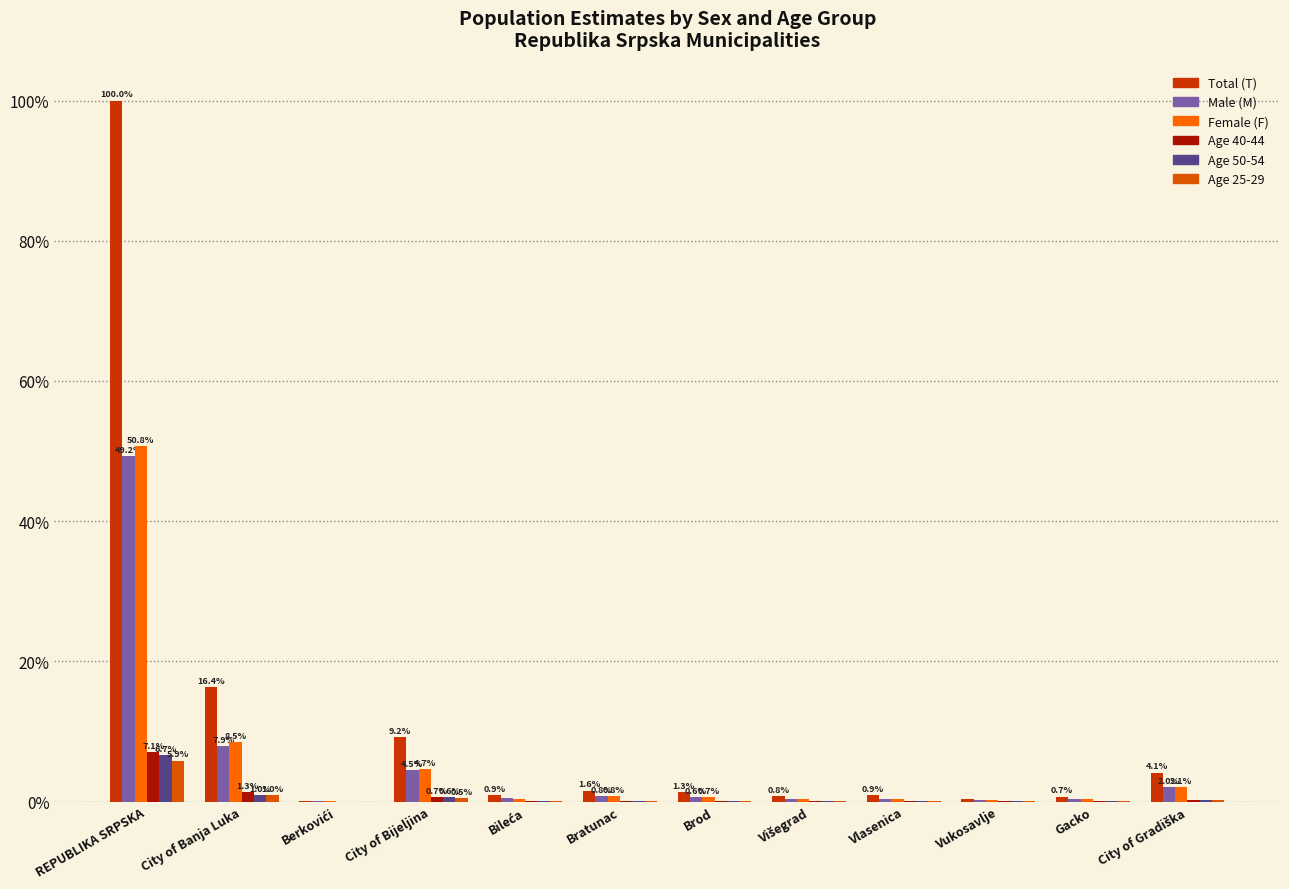

At which label does Total (T) reach its minimum?

Berkovići